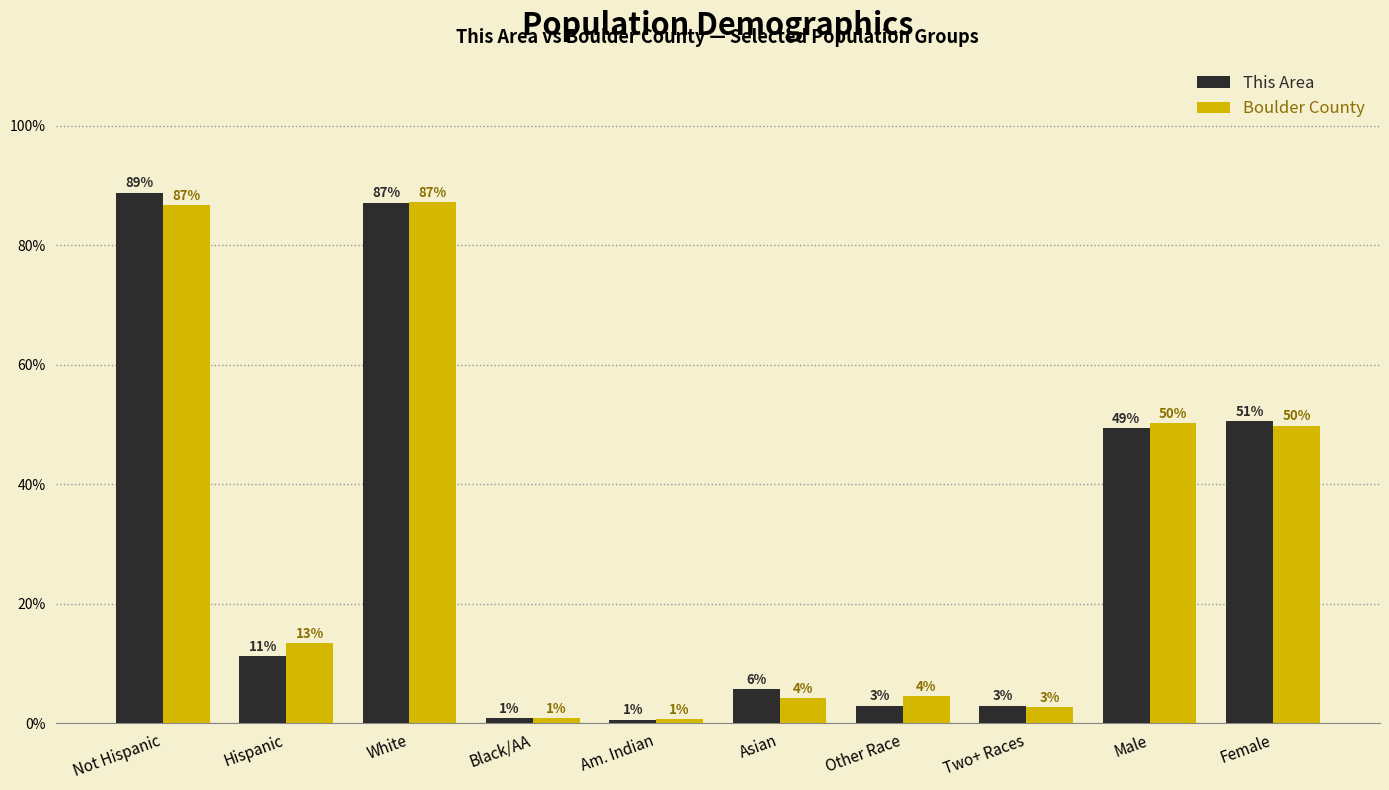

Is it true that Boulder County equals 2.7 at Two+ Races?

True